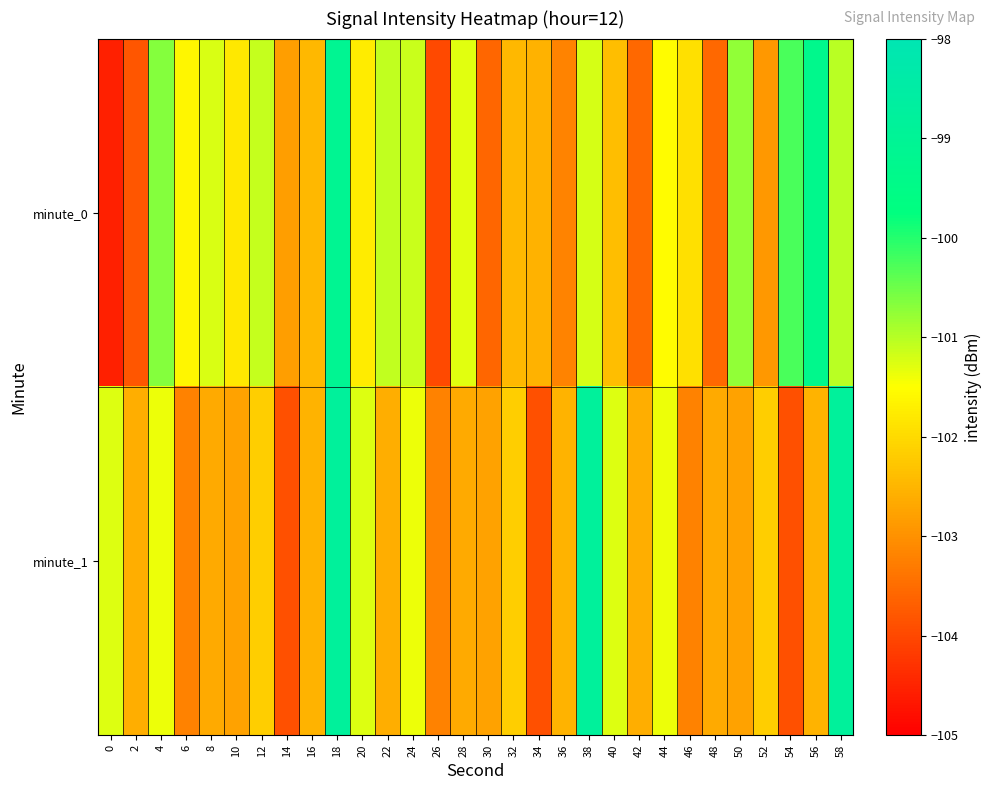

Reading right to left, transcribe all the data shown in this chart.

minute_0: 58=-101.0	56=-99.3	54=-100.2	52=-102.9	50=-100.7	48=-103.6	46=-101.9	44=-101.5	42=-103.6	40=-102.4	38=-101.2	36=-103.2	34=-102.5	32=-102.5	30=-103.6	28=-101.3	26=-104.0	24=-101.1	22=-101.1	20=-101.8	18=-99.1	16=-102.5	14=-102.8	12=-101.1	10=-101.8	8=-101.2	6=-101.6	4=-100.7	2=-103.8	0=-104.5
minute_1: 58=-98.8	56=-102.5	54=-103.9	52=-102.2	50=-102.8	48=-102.7	46=-103.2	44=-101.4	42=-102.6	40=-101.3	38=-98.8	36=-102.5	34=-103.9	32=-102.2	30=-102.8	28=-102.7	26=-103.2	24=-101.4	22=-102.6	20=-101.3	18=-98.8	16=-102.5	14=-103.9	12=-102.2	10=-102.8	8=-102.7	6=-103.2	4=-101.4	2=-102.6	0=-101.3